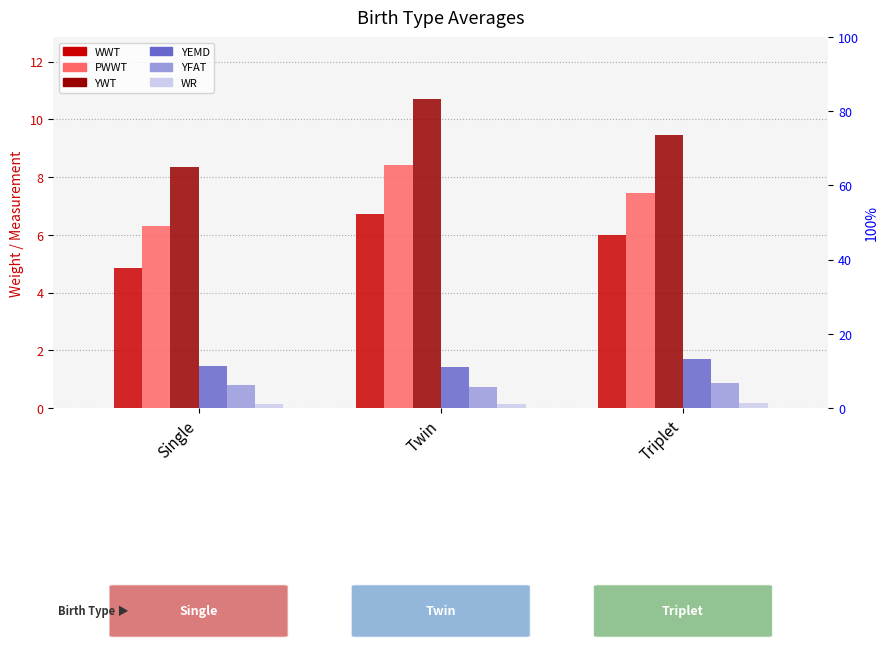

Reading left to right, extract all data points from this chart.

WWT: 4.8	6.7	6.0
PWWT: 6.3	8.4	7.5
YWT: 8.3	10.7	9.4
YEMD: 1.4	1.4	1.7
YFAT: 0.8	0.7	0.9
WR: 0.1	0.1	0.2